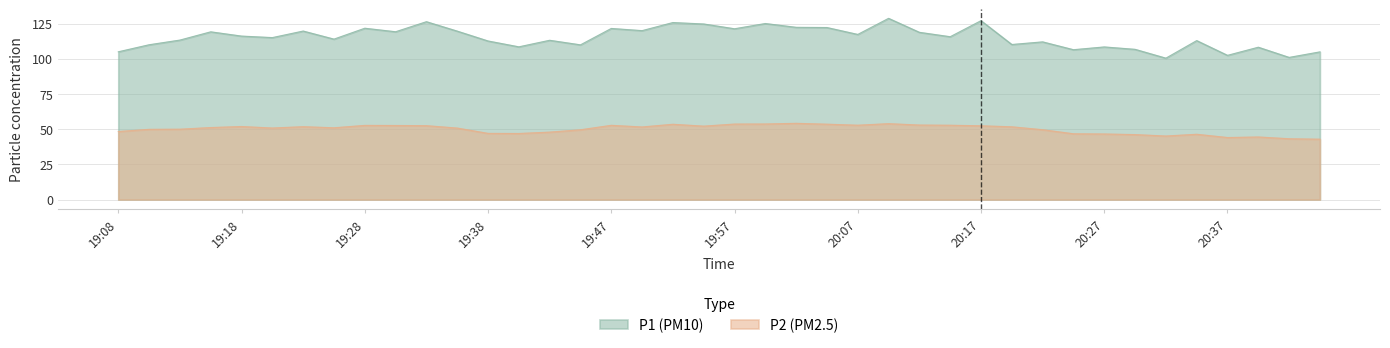

How many data points does each series have?

40